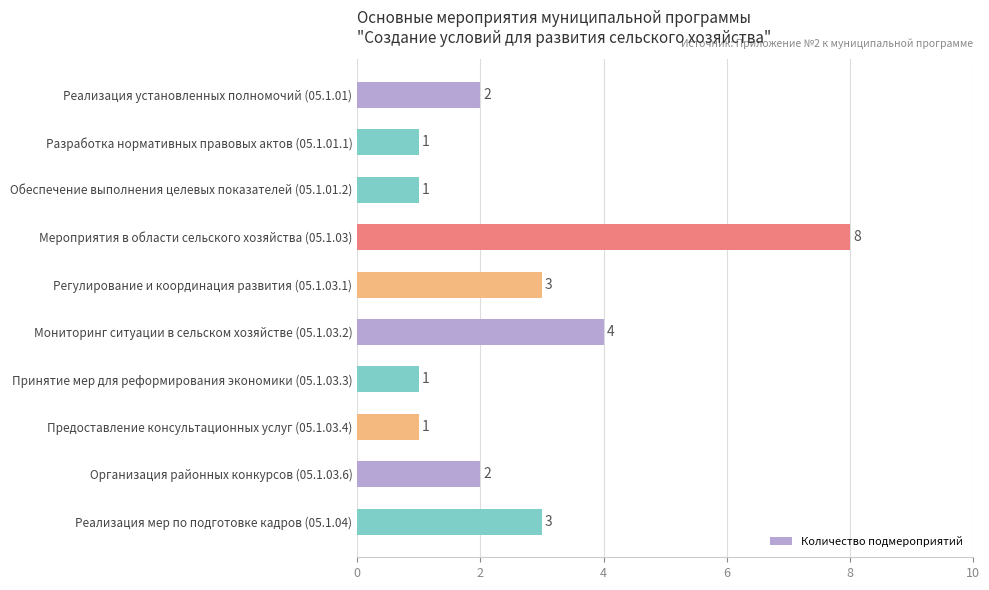

Between Организация районных конкурсов (05.1.03.6) and Предоставление консультационных услуг (05.1.03.4), which is larger?

Организация районных конкурсов (05.1.03.6)